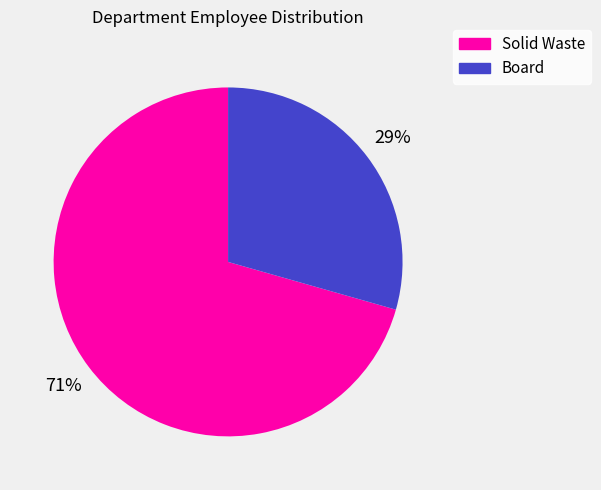

Does any single category account for the majority?

Yes